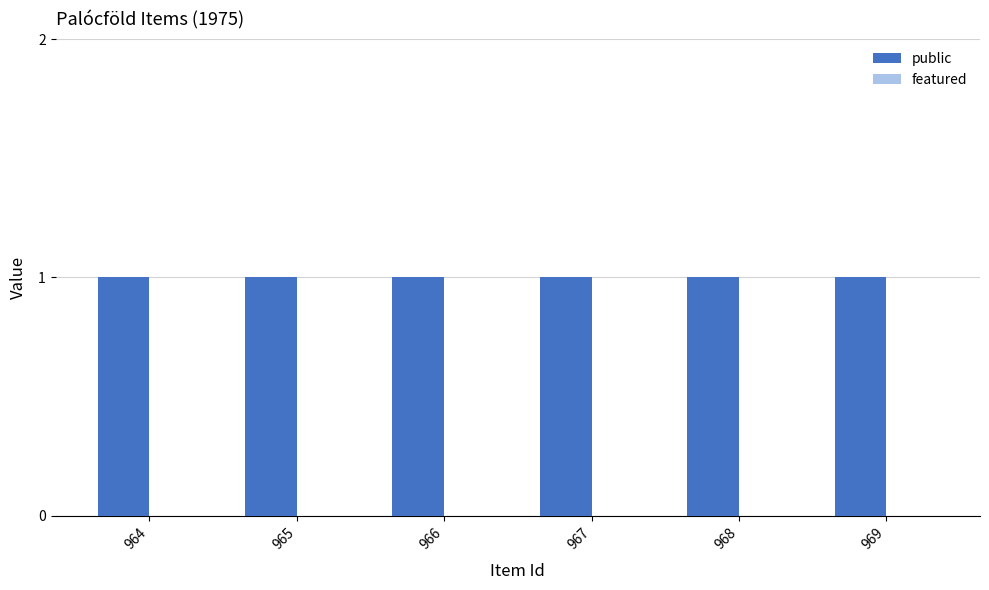

How many bars are there in total?

12